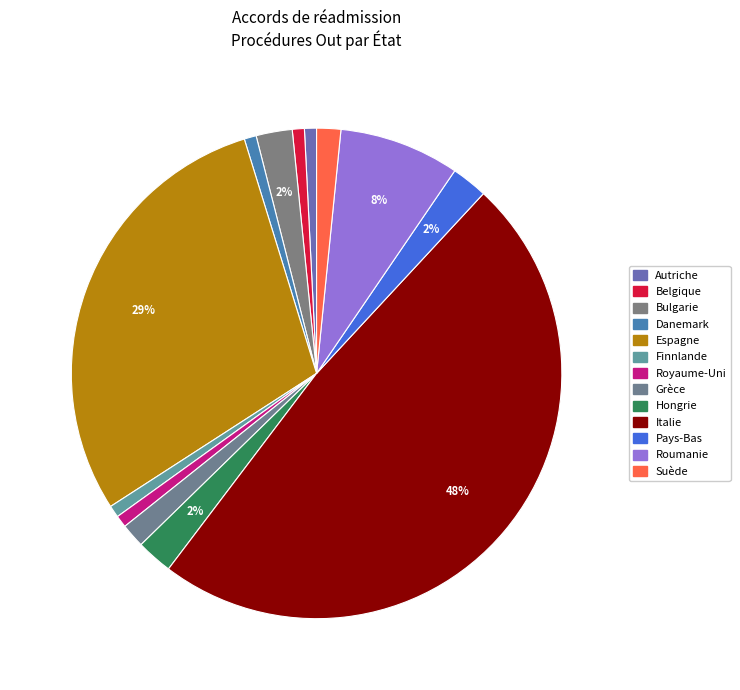

How many segments does this pie chart have?

13